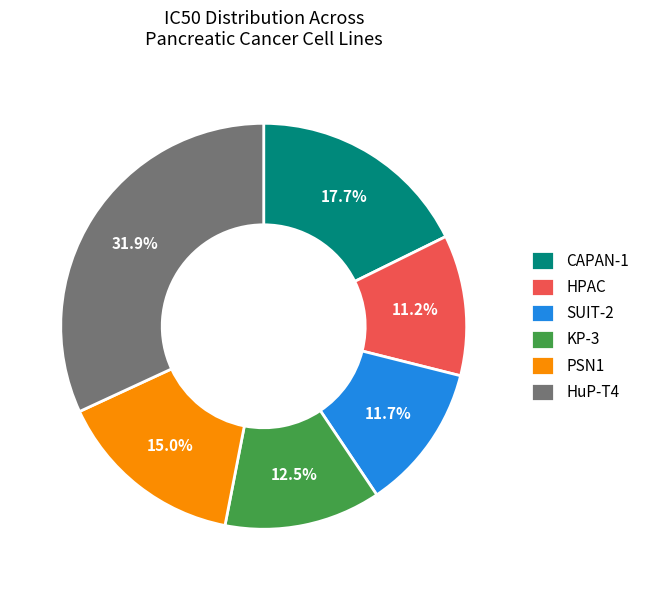

Does any single category account for the majority?

No